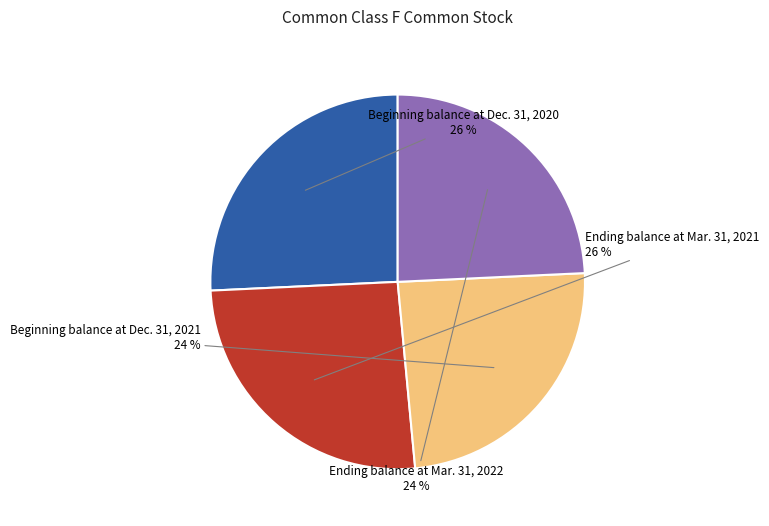

To the nearest percent, what is the average slice percentage?

25%